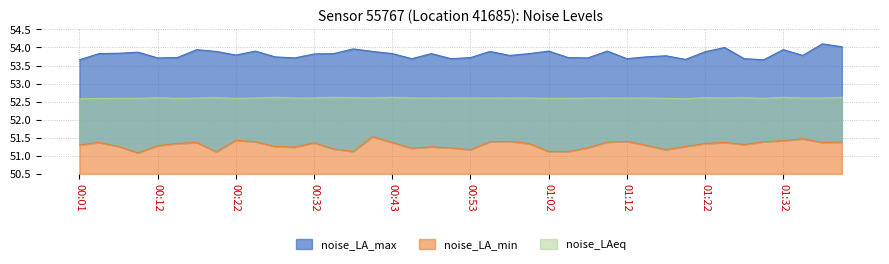

How many interior local peaks does the noise_LA_max series have?

12